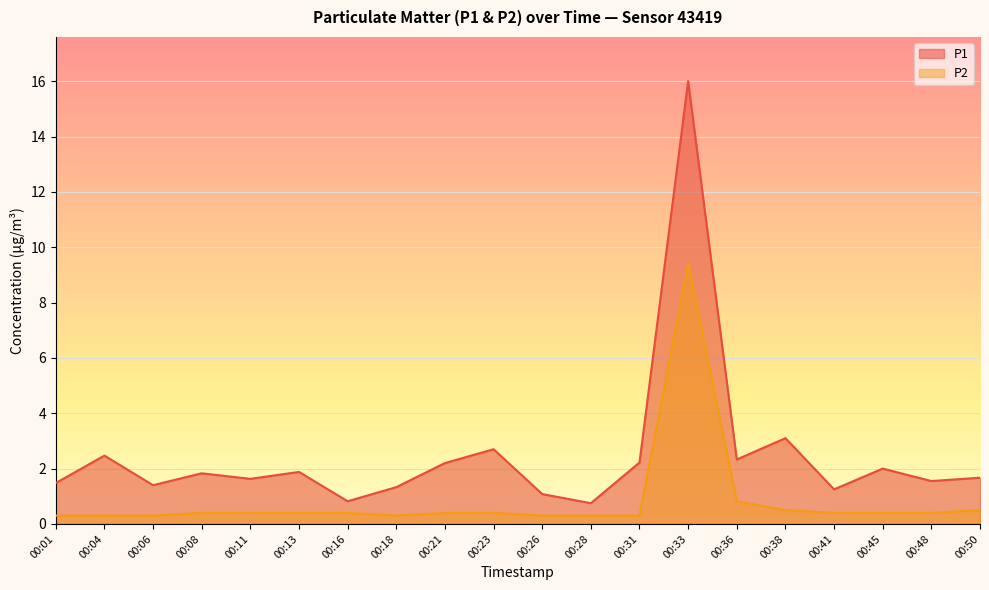

Does the chart display data point markers on the line(s)?

No